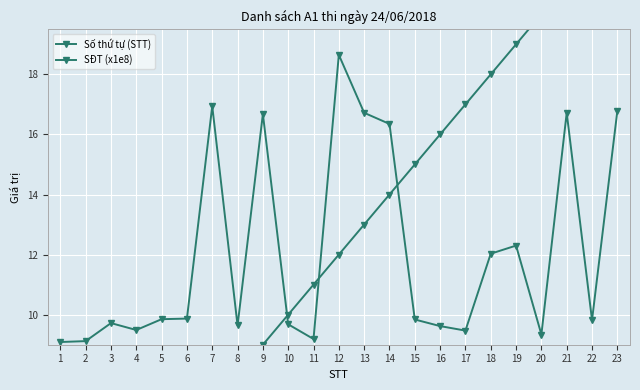

What is the sum of the SĐT (x1e8) values at 1 and 7?

26.0